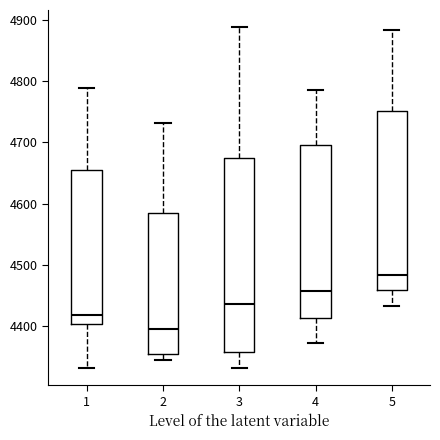

Reading left to right, read every box against the y-axis: the position of its median line, the range the box covers, and the ends of its whiskers. The values are not printed on the chart, so give them approximately, as read against the axis.

1: median 4420, box 4400 to 4650, whiskers 4330 to 4790
2: median 4390, box 4350 to 4580, whiskers 4340 to 4730
3: median 4440, box 4360 to 4670, whiskers 4330 to 4890
4: median 4460, box 4410 to 4700, whiskers 4370 to 4780
5: median 4480, box 4460 to 4750, whiskers 4430 to 4880